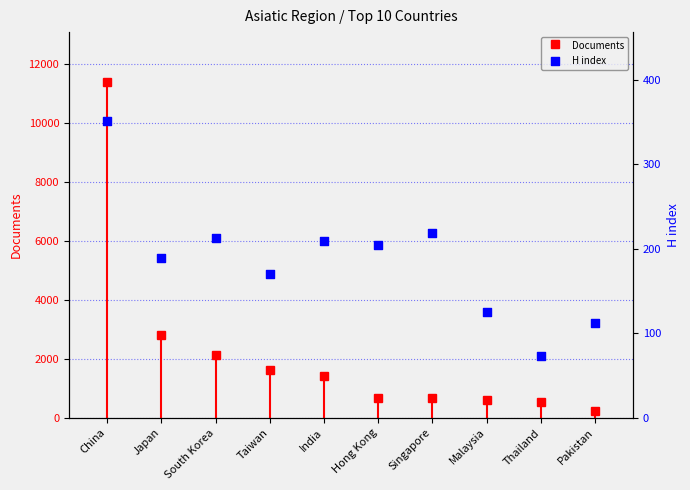

Between Thailand and China, which is larger?

China